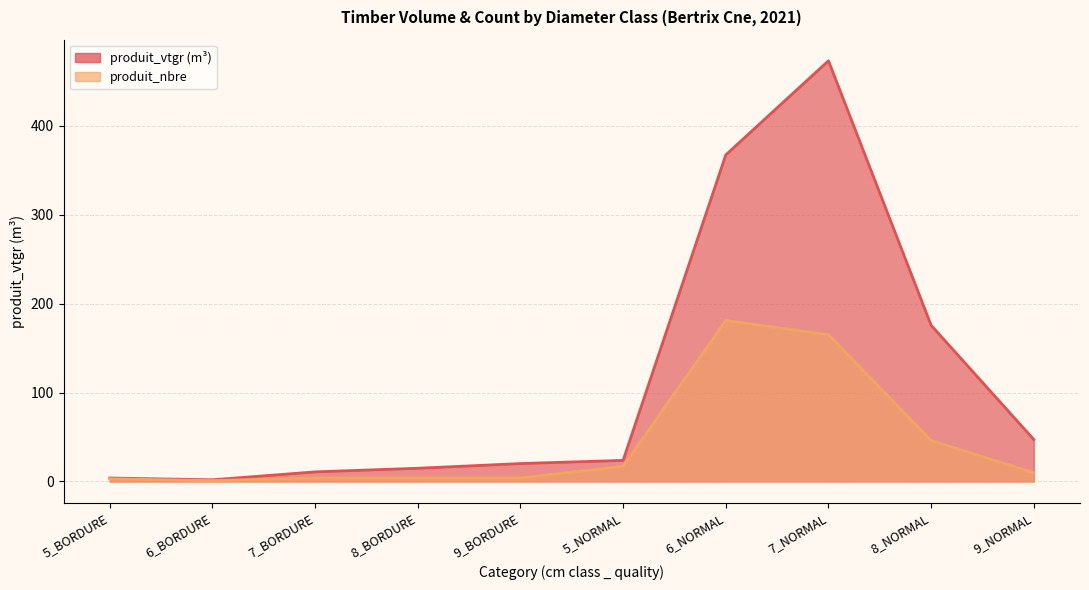

Where is the first local minimum for produit_nbre?

6_BORDURE